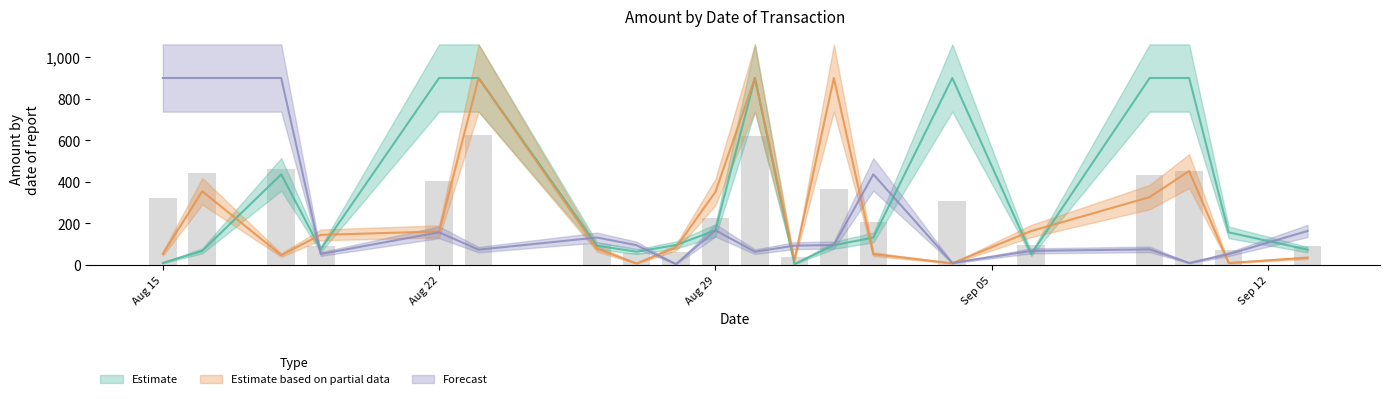

Does the chart contain any negative values?

No